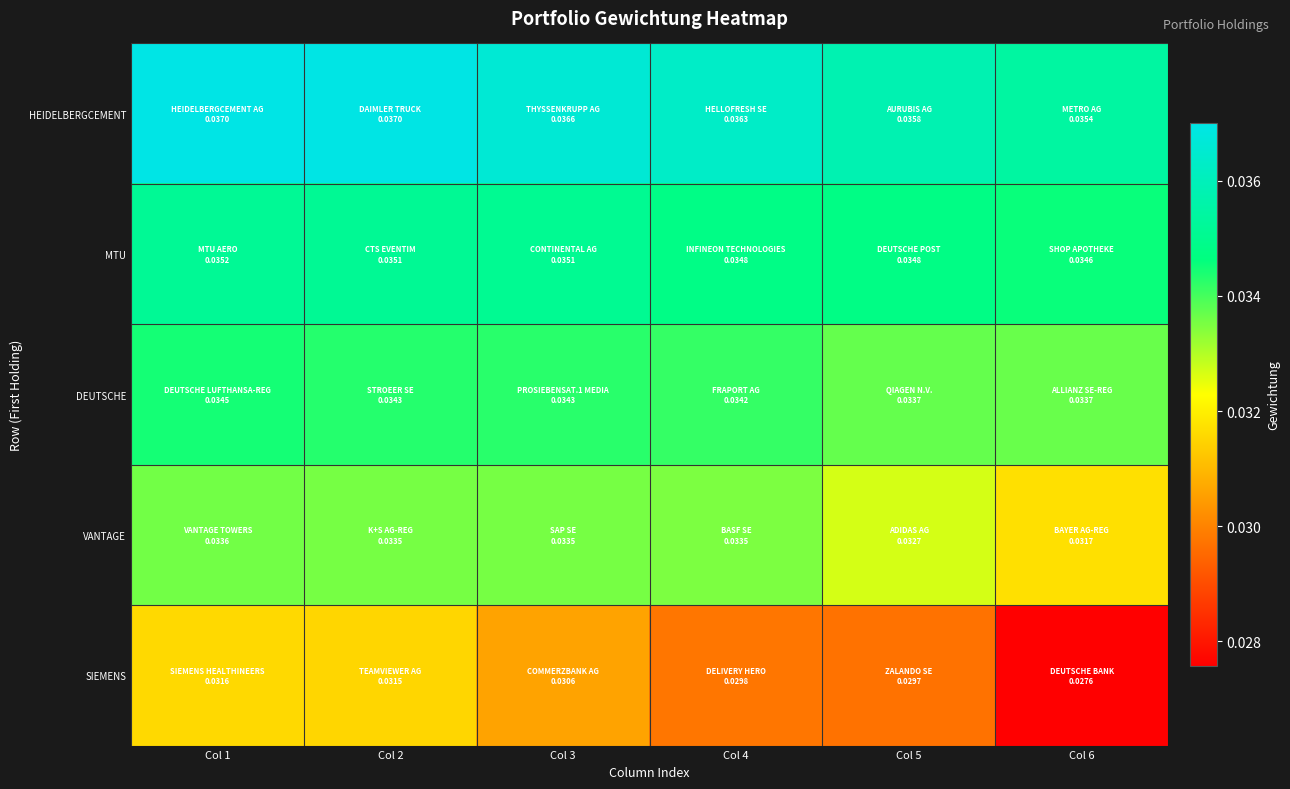

At how many categories does at least one series exceed 0?

6